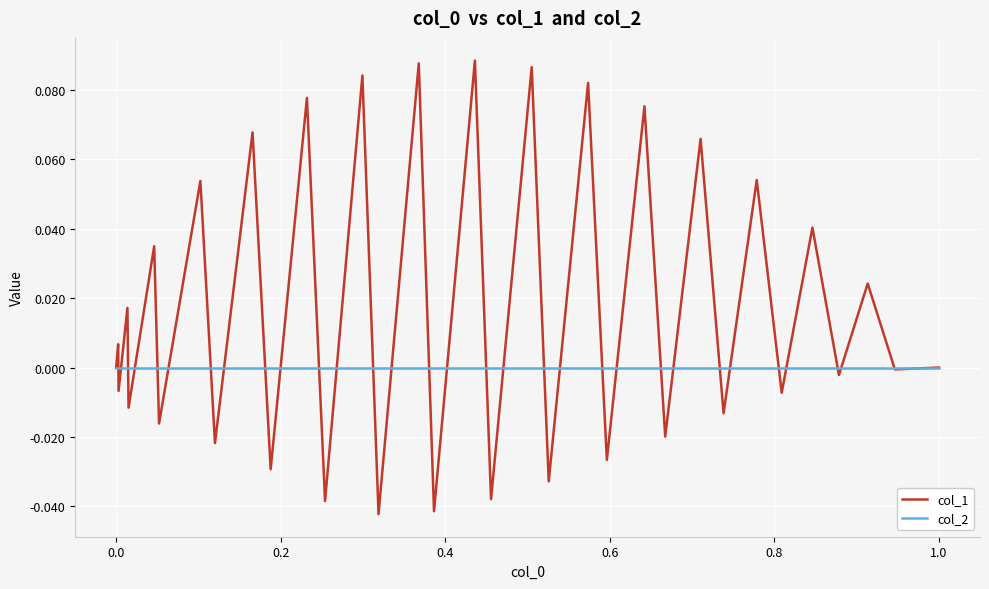

Rank the series by their maximum value, from highest to lowest.

col_1, col_2